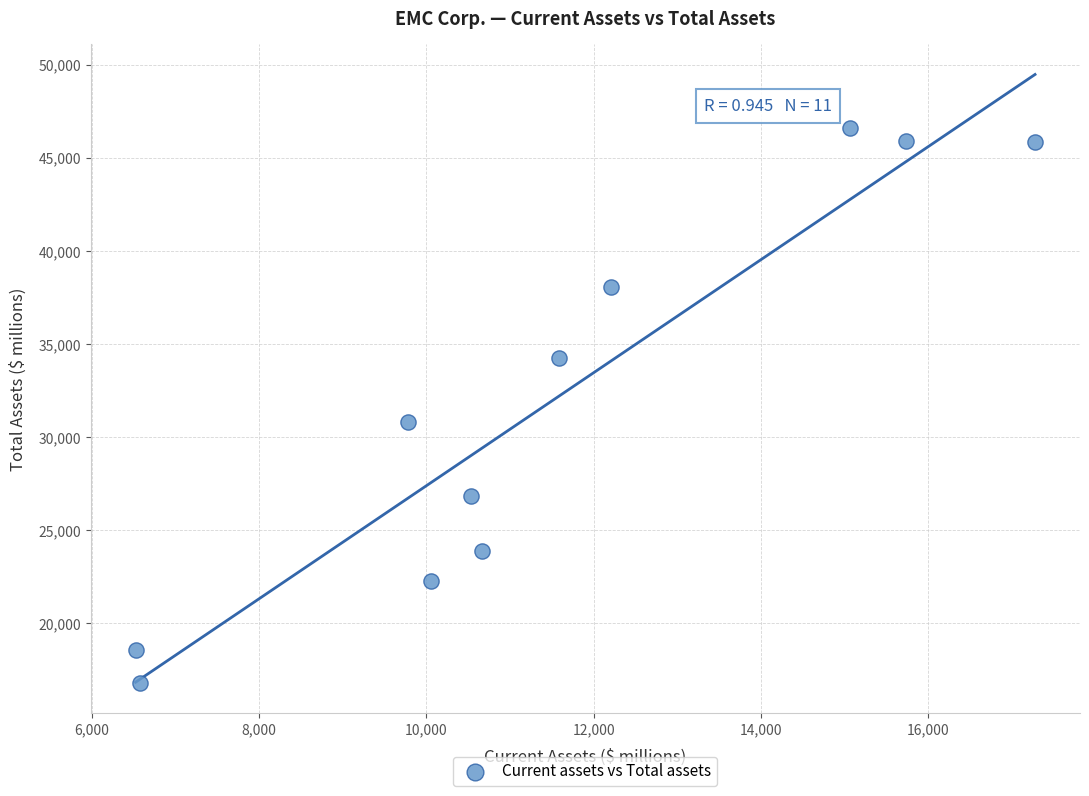

What is the average X value?

11455